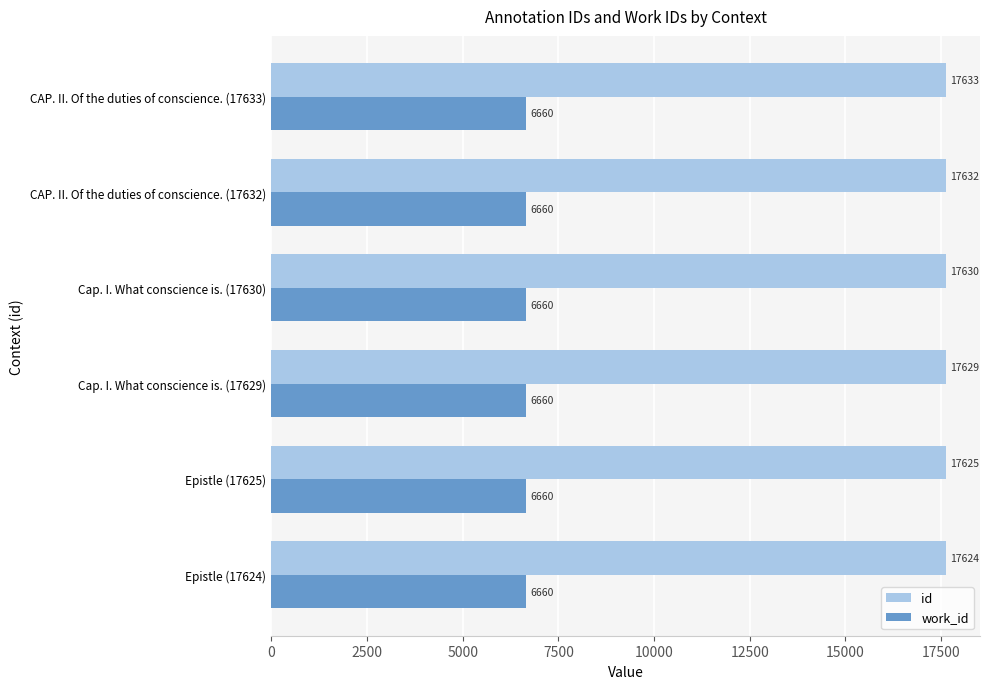

Rank the series at CAP. II. Of the duties of conscience. (17633) from highest to lowest value.

id, work_id